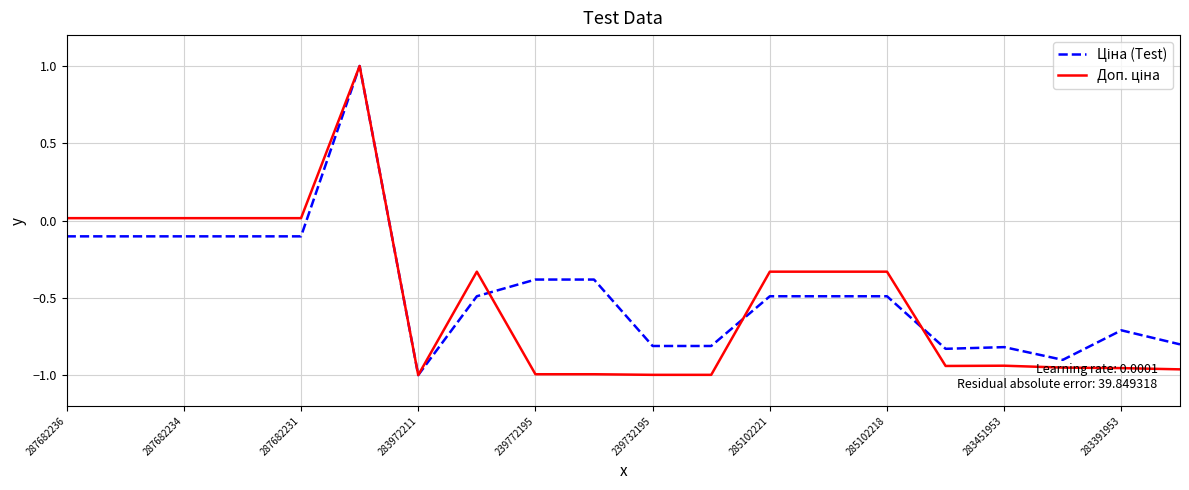

What is the greatest value displayed?

1.0